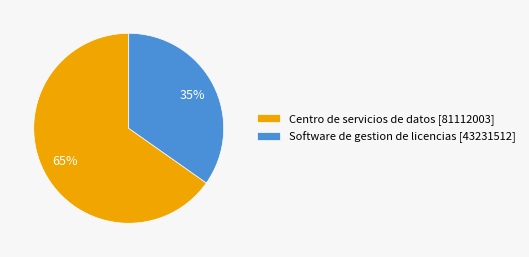

Is the sum of Centro de servicios de datos and Software de gestion de licencias greater than half?

Yes